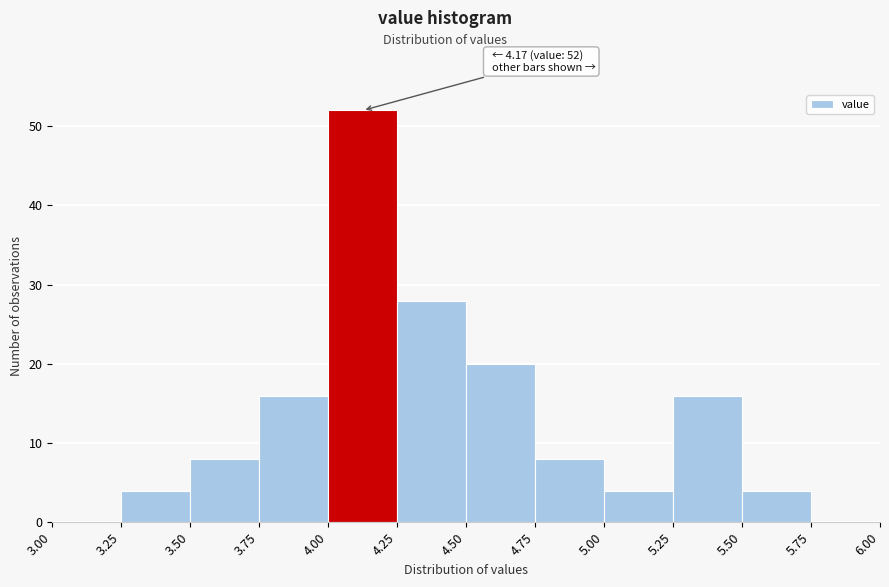

Over which range of the x-axis is the bar tallest?

4.00 to 4.25